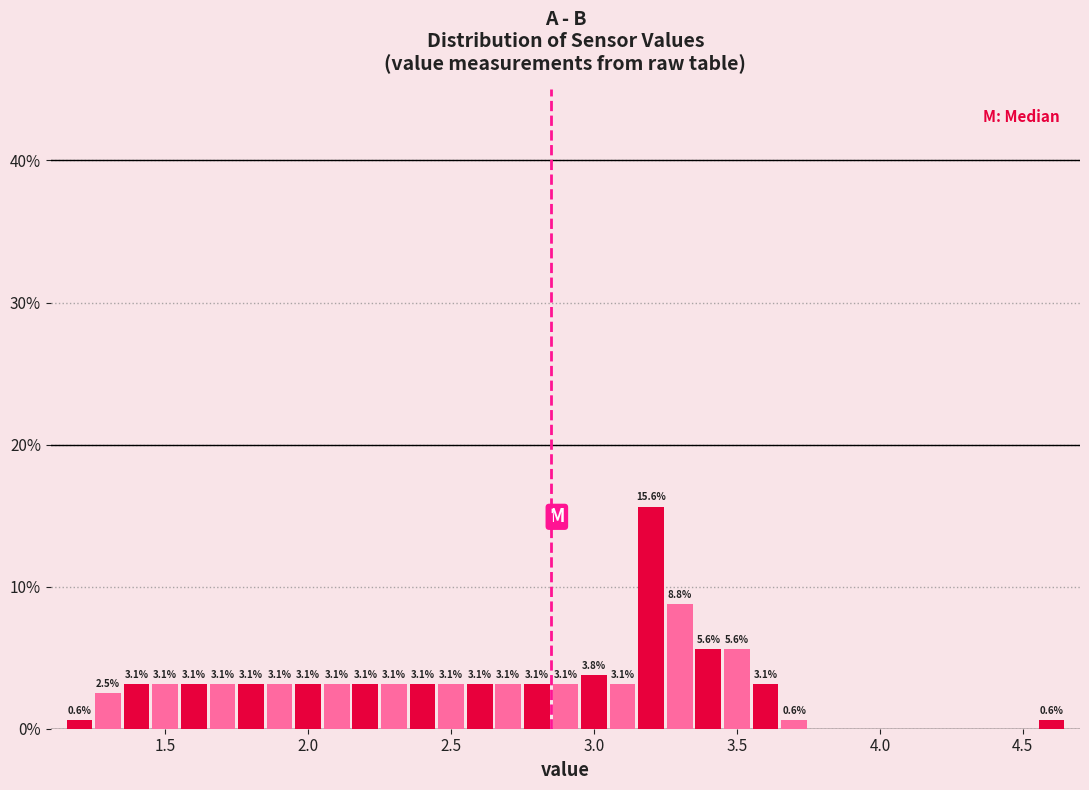

Read against the x-axis, roughly where is the centre of the tallest bar?

3.20